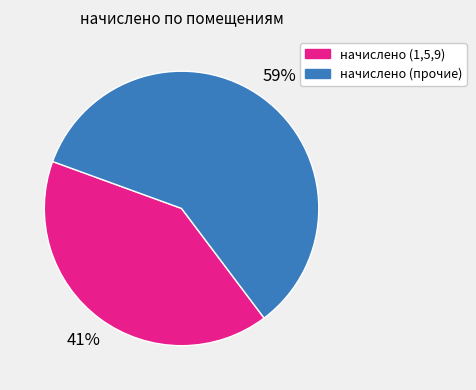

Does any single category account for the majority?

Yes